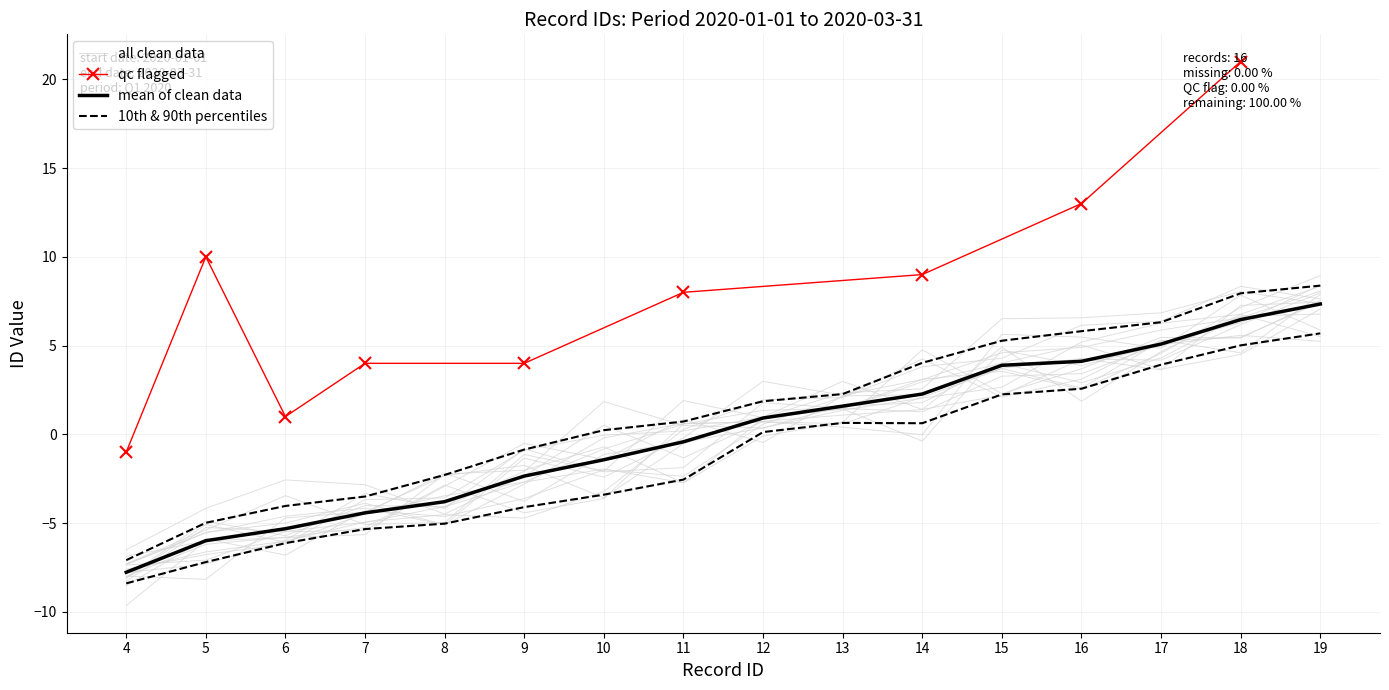

Rank the categories by value from highest to lowest.

19, 18, 17, 16, 15, 14, 13, 12, 11, 10, 9, 8, 7, 6, 5, 4